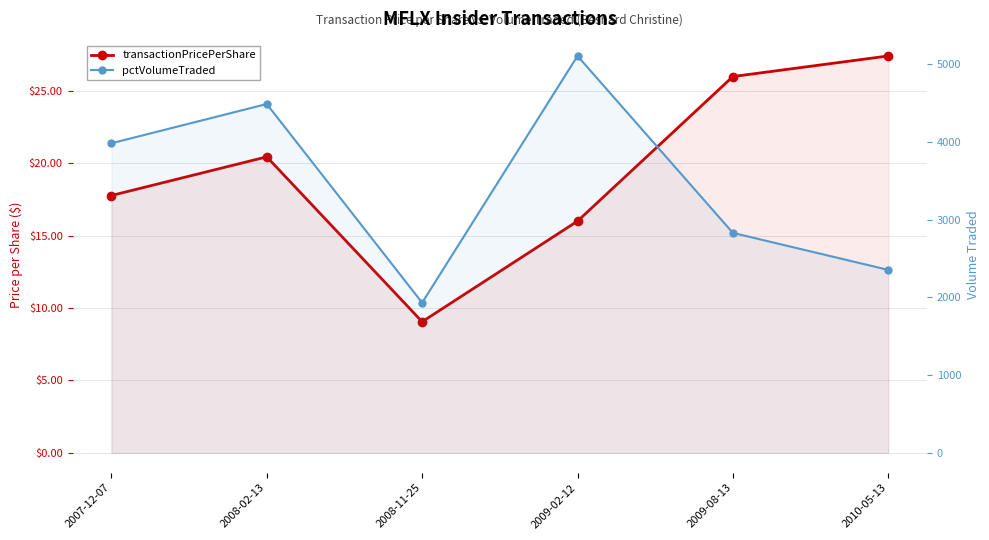

At which label does pctVolumeTraded reach its minimum?

2008-11-25